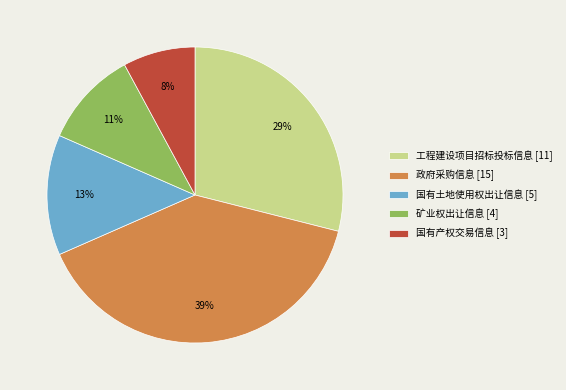

Which category has the biggest portion of the pie?

政府采购信息